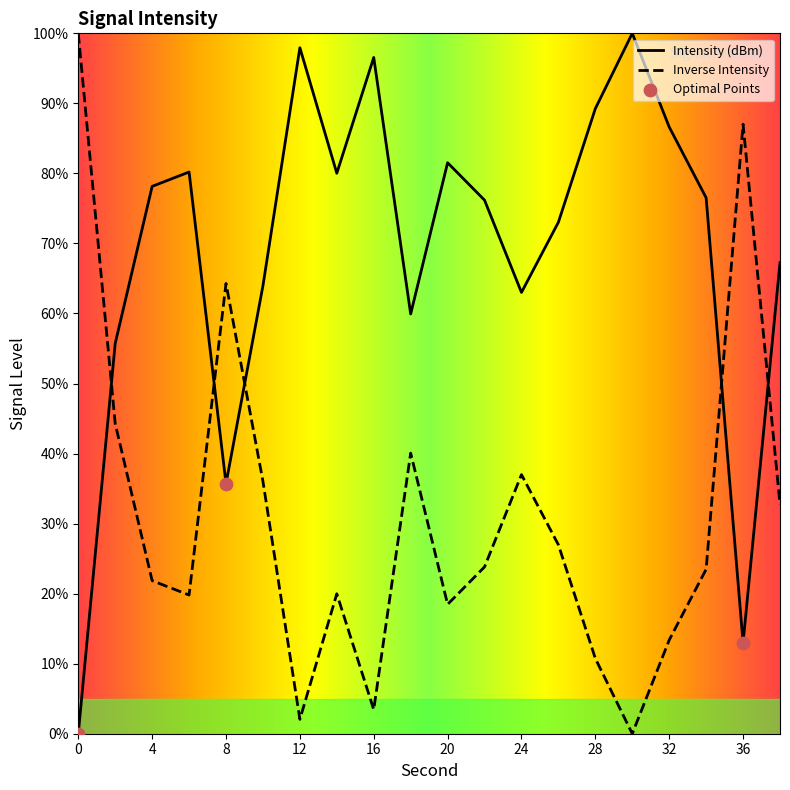

What is the change in value from 18 to 34?

+16.6